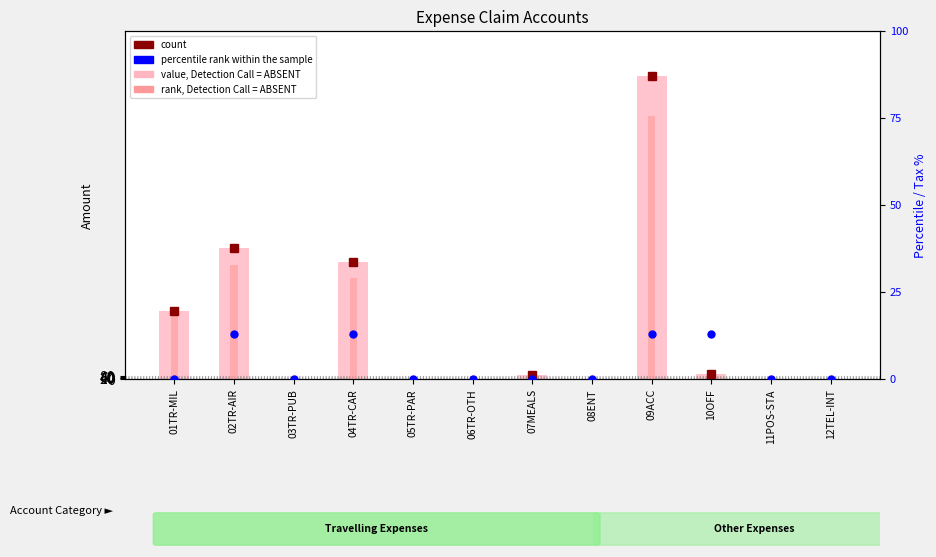

What is the total value across all series at 09ACC?

15771.7